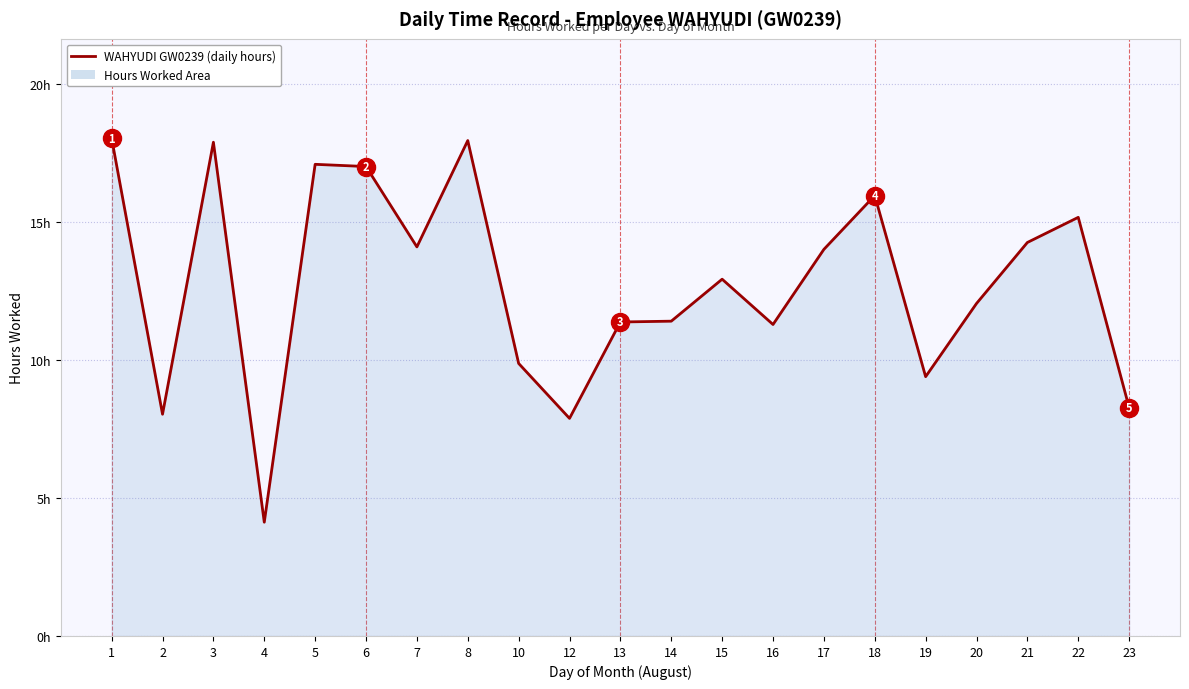

At which category does the data reach its first local peak?

3